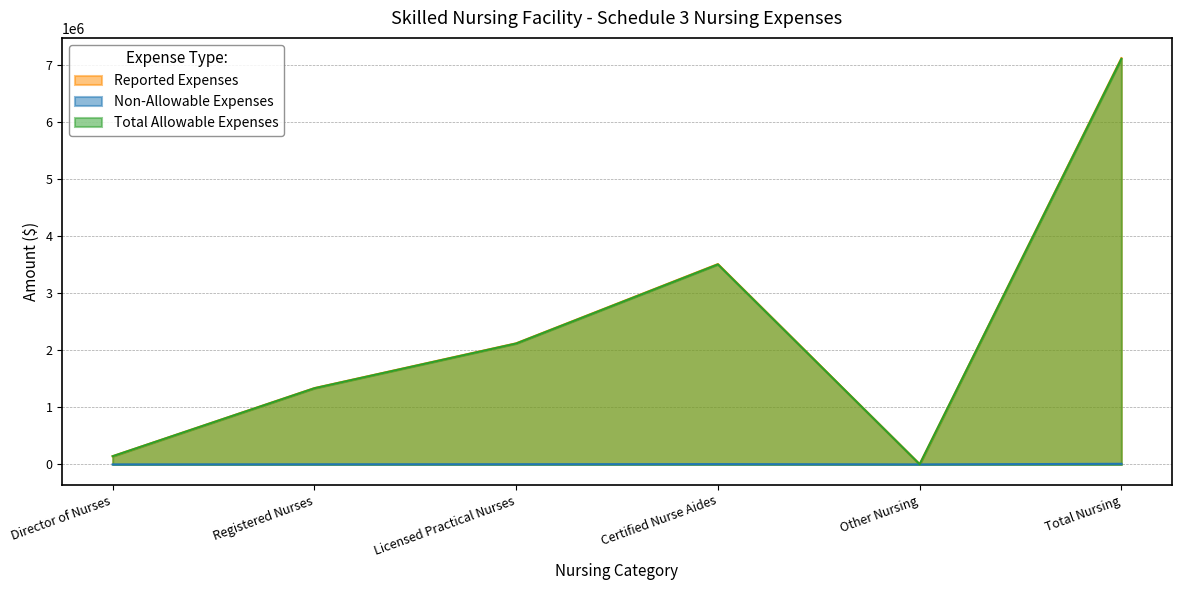

At Certified Nurse Aides, list the series in order from largest to smallest.

Reported Expenses, Total Allowable Expenses, Non-Allowable Expenses